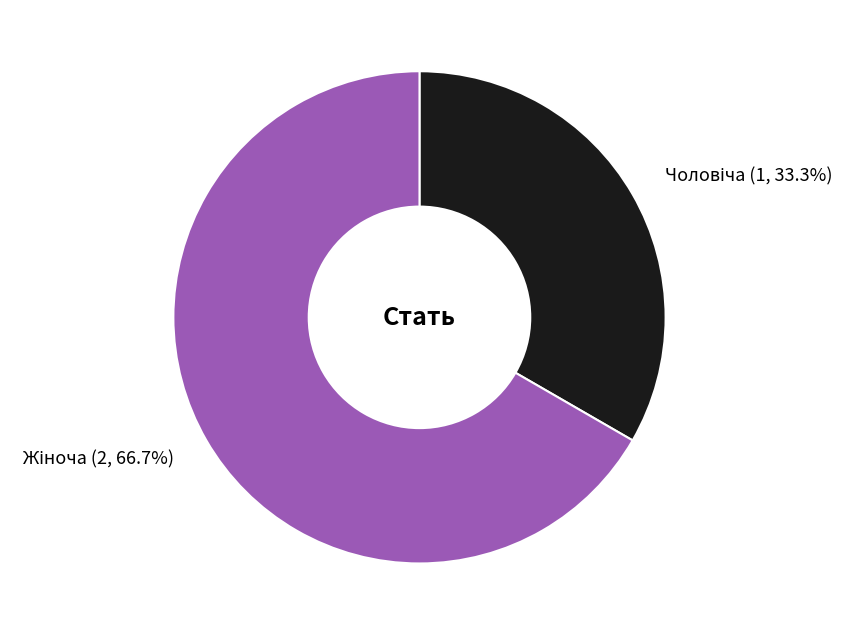

How many slices are in this pie chart?

2